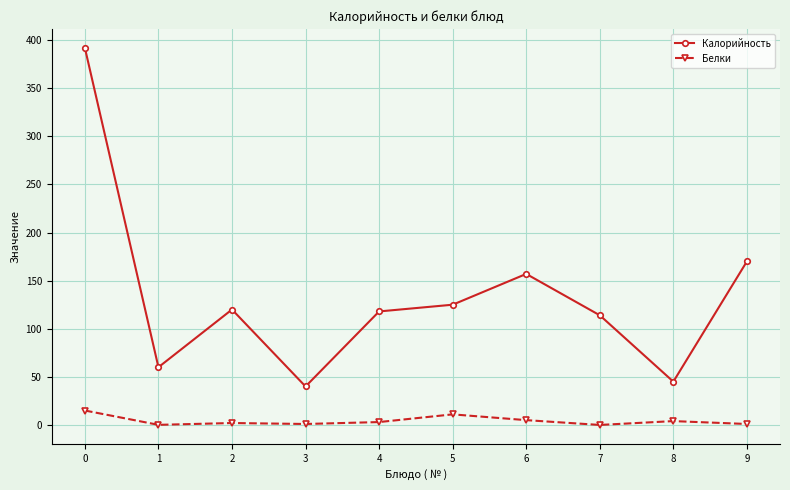

What is the difference between the highest and lowest values at 6?

152.0